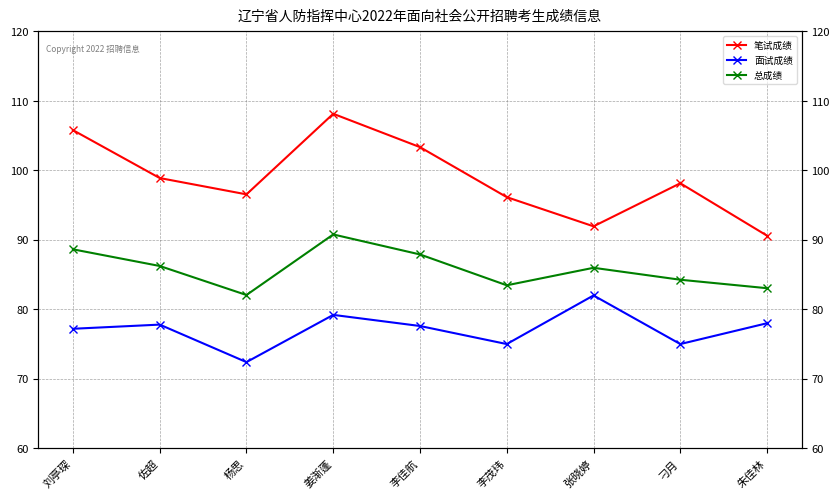

Where is the first local minimum for 笔试成绩?

杨思